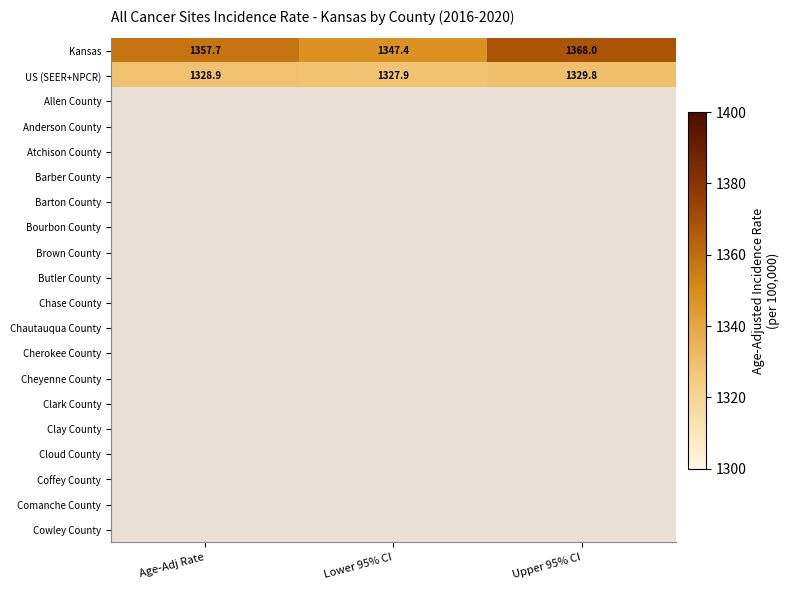

The value of US (SEER+NPCR) at Lower 95% CI is 1327.9. True or false?

True